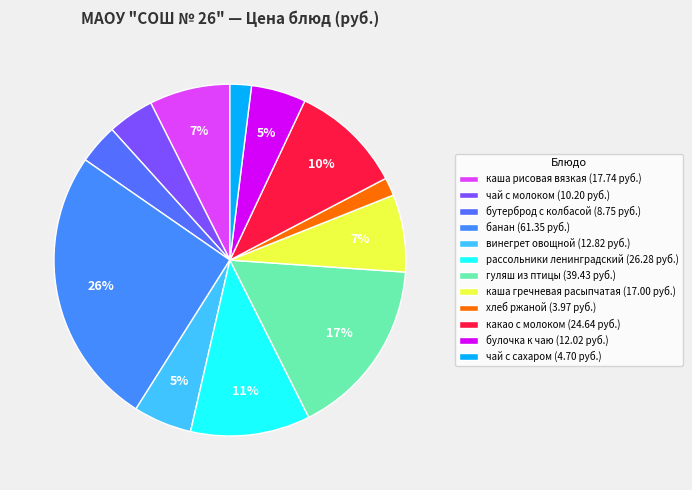

Count the number of slices in the pie.

12